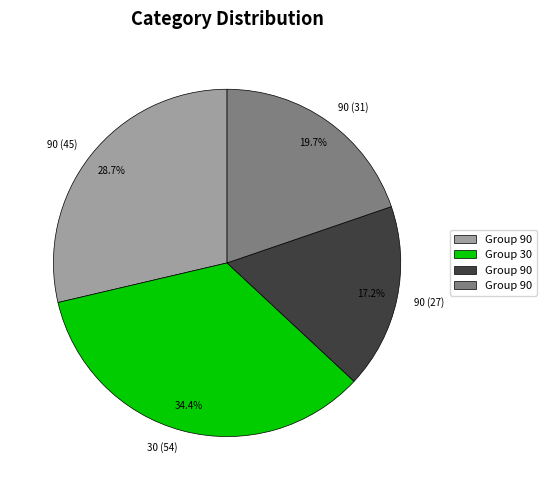

Is there a majority slice in this chart?

No